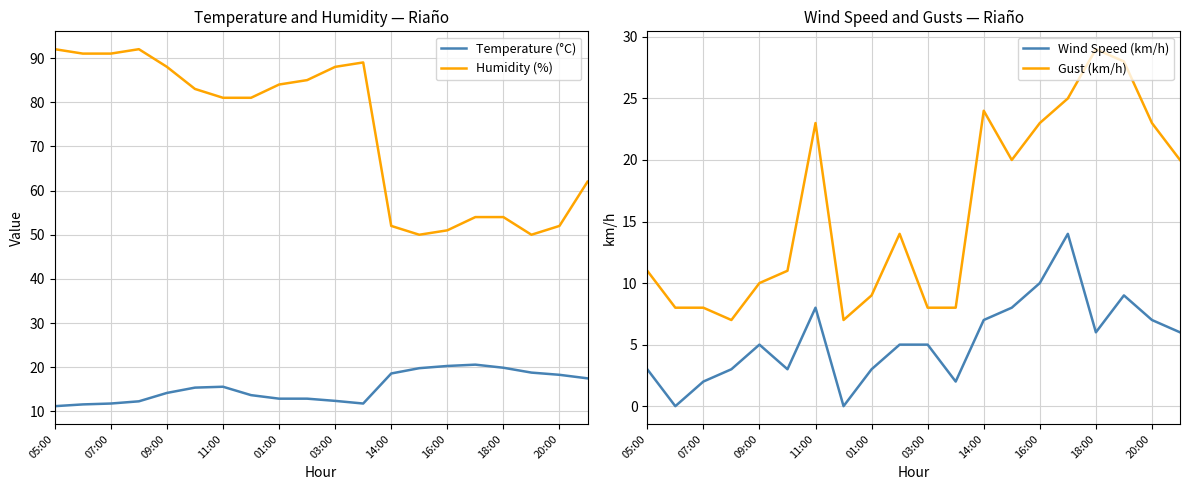

True or false: Gust (km/h) and Humidity (%) intersect in this chart.

False